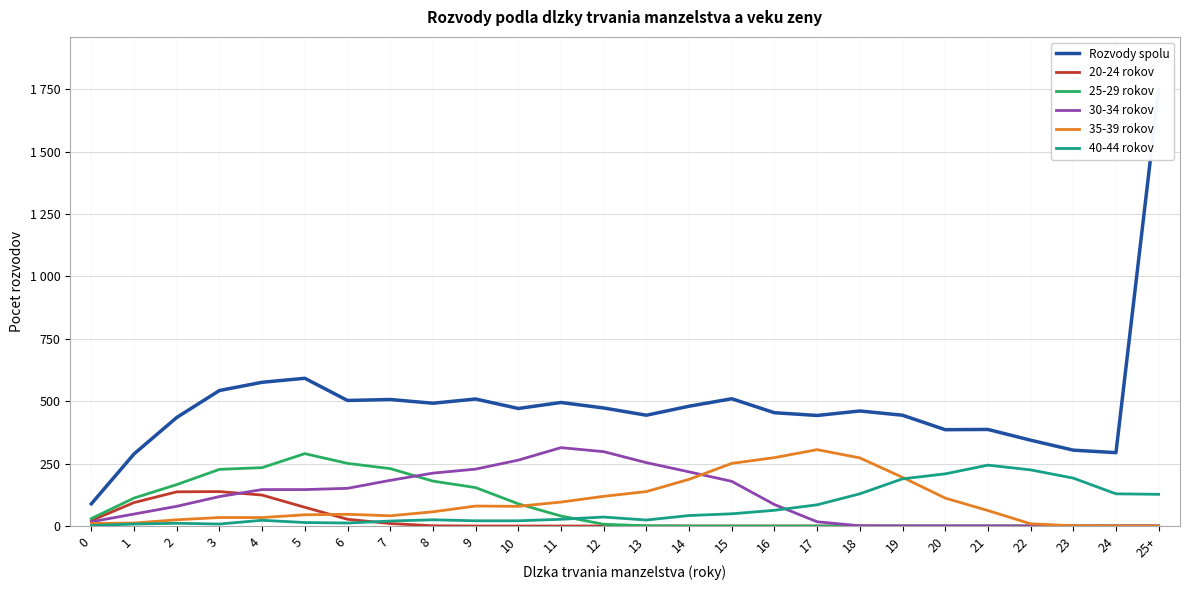

Which category has the lowest value in the 30-34 rokov series?

19